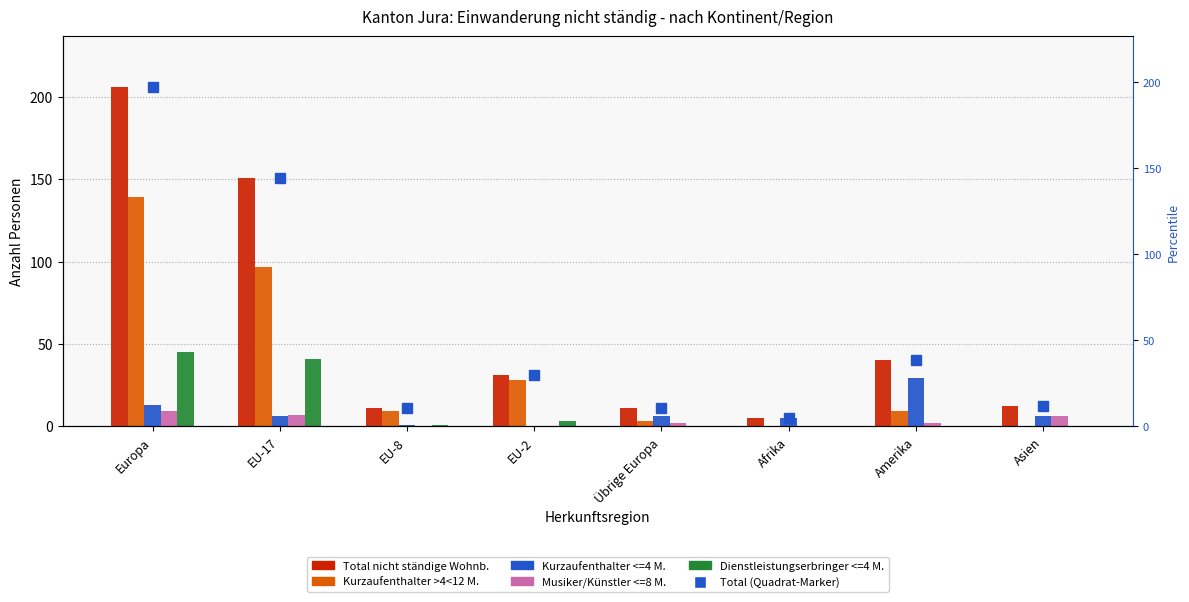

What is the label of the 2nd bar from the left?

EU-17